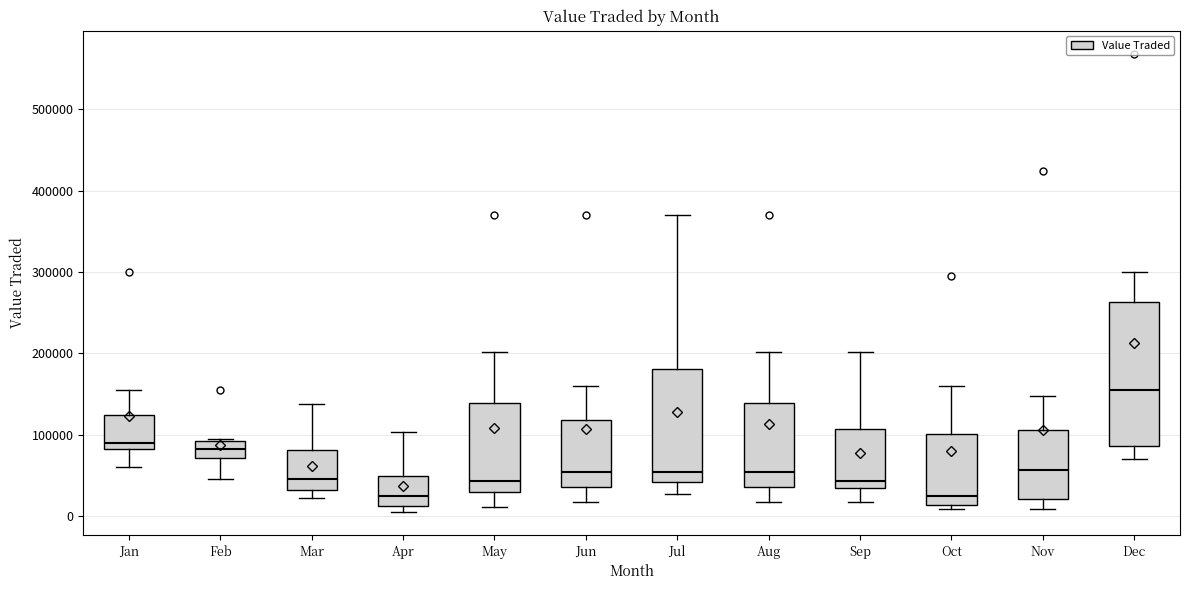

Reading left to right, read every box against the y-axis: the position of its median line, the range the box covers, and the ends of its whiskers. The values are not printed on the chart, so give them approximately, as read against the axis.

Jan: median 90000, box 80000 to 120000, whiskers 60000 to 150000
Feb: median 80000, box 70000 to 90000, whiskers 50000 to 90000
Mar: median 50000, box 30000 to 80000, whiskers 20000 to 140000
Apr: median 30000, box 10000 to 50000, whiskers 0 to 100000
May: median 40000, box 30000 to 140000, whiskers 10000 to 200000
Jun: median 50000, box 40000 to 120000, whiskers 20000 to 160000
Jul: median 50000, box 40000 to 180000, whiskers 30000 to 370000
Aug: median 50000, box 40000 to 140000, whiskers 20000 to 200000
Sep: median 40000, box 30000 to 110000, whiskers 20000 to 200000
Oct: median 30000, box 10000 to 100000, whiskers 10000 (just below the box's lower edge) to 160000
Nov: median 60000, box 20000 to 110000, whiskers 10000 to 150000
Dec: median 150000, box 90000 to 260000, whiskers 70000 to 300000